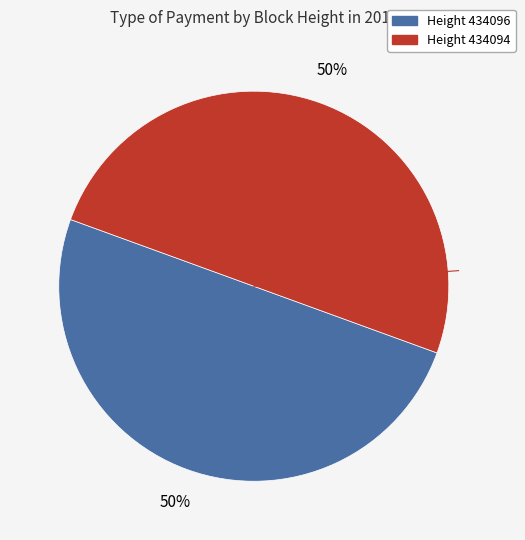

The Height 434094 slice represents 62% of the pie. True or false?

False